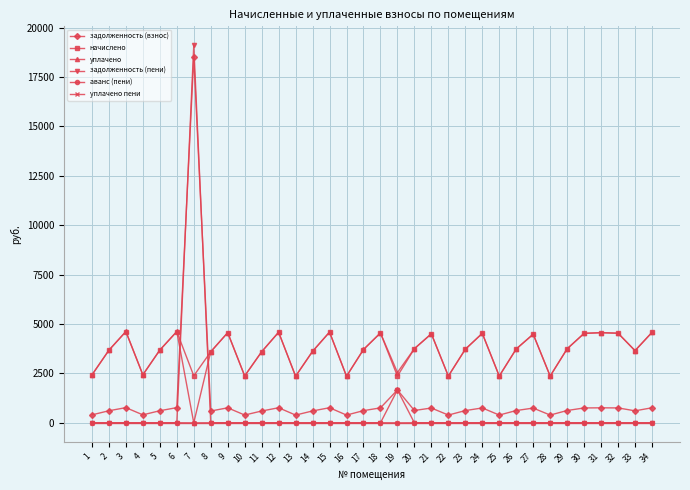

True or false: задолженность (пени) has more than 1 interior local peaks.

True